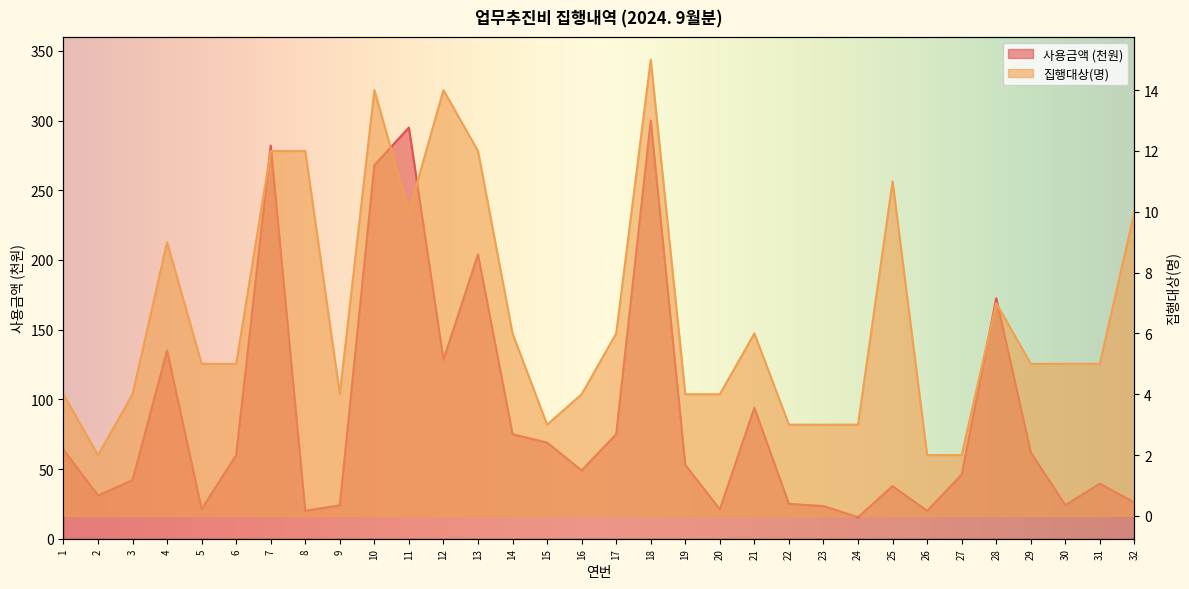

What are all the series names shown in the legend?

사용금액, 집행대상(명)